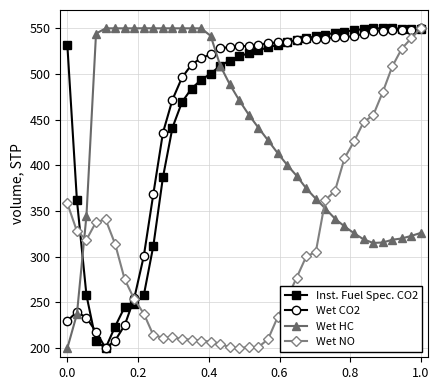

In Wet HC, how many points are lower than both neighbors (excluding endpoints)?

4